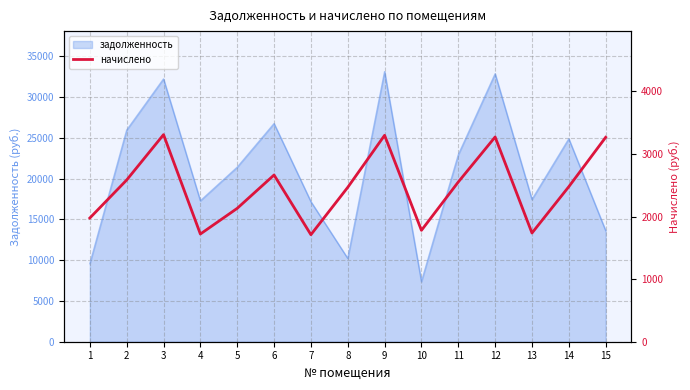

What is the smallest value displayed?

1710.3